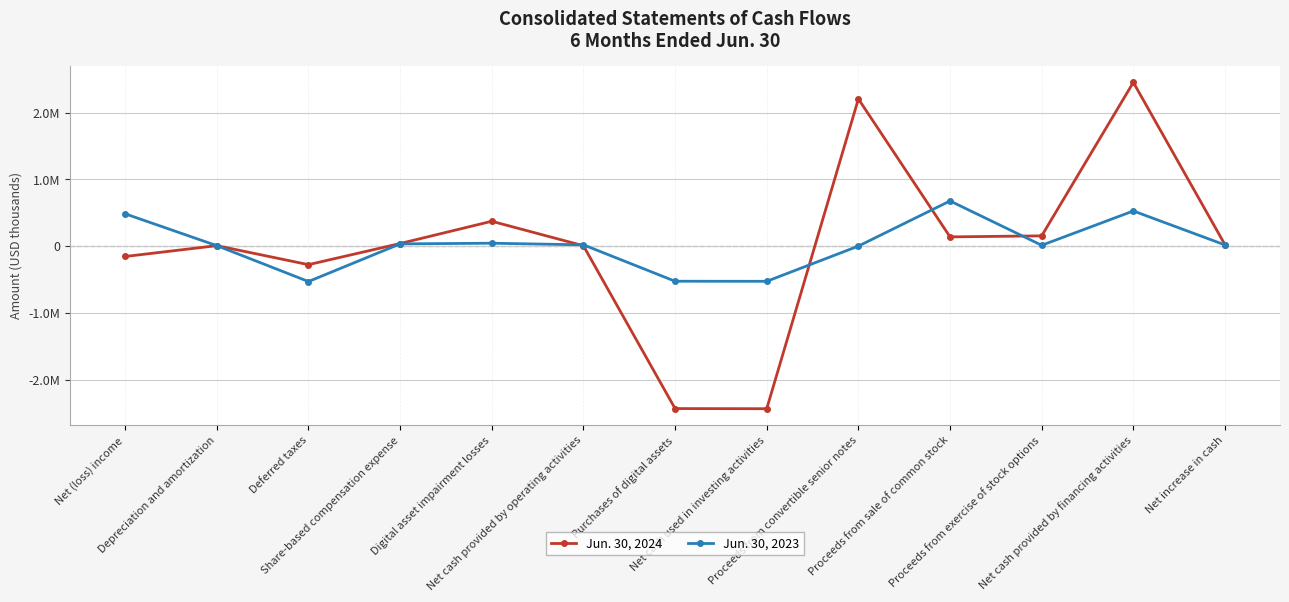

What is the label of the 10th point from the right?

Share-based compensation expense